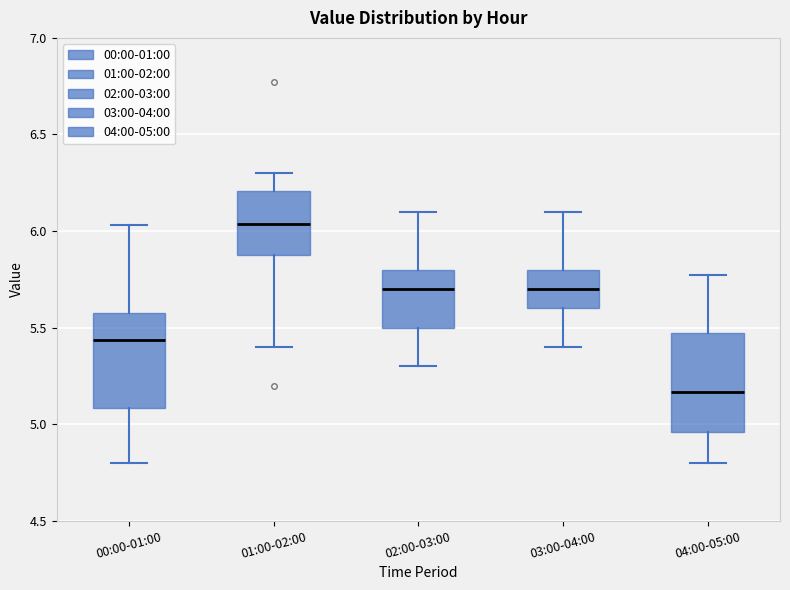

Reading left to right, transcribe this box plot: for each box, give where its median line is, the range the box spans, and where its two whiskers end, as read against the y-axis. The values are not printed on the chart, so give them approximately, as read against the axis.

00:00-01:00: median 5.45, box 5.10 to 5.60, whiskers 4.80 to 6.05
01:00-02:00: median 6.05, box 5.90 to 6.20, whiskers 5.40 to 6.30
02:00-03:00: median 5.70, box 5.50 to 5.80, whiskers 5.30 to 6.10
03:00-04:00: median 5.70, box 5.60 to 5.80, whiskers 5.40 to 6.10
04:00-05:00: median 5.15, box 4.95 to 5.45, whiskers 4.80 to 5.75